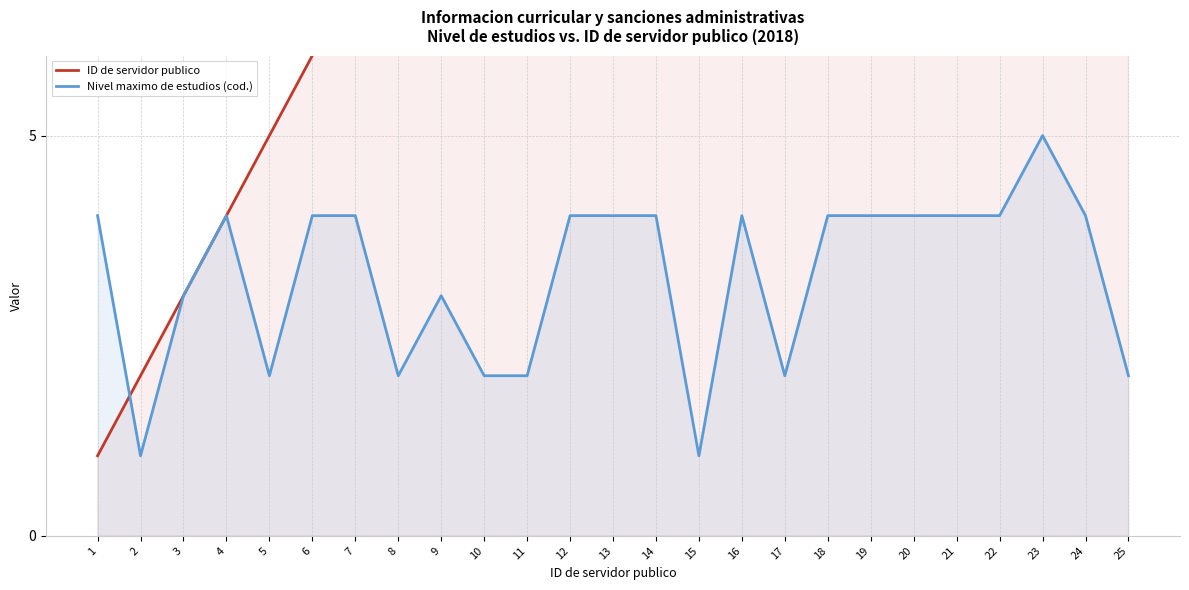

At which label does ID de servidor publico first exceed 13?

14